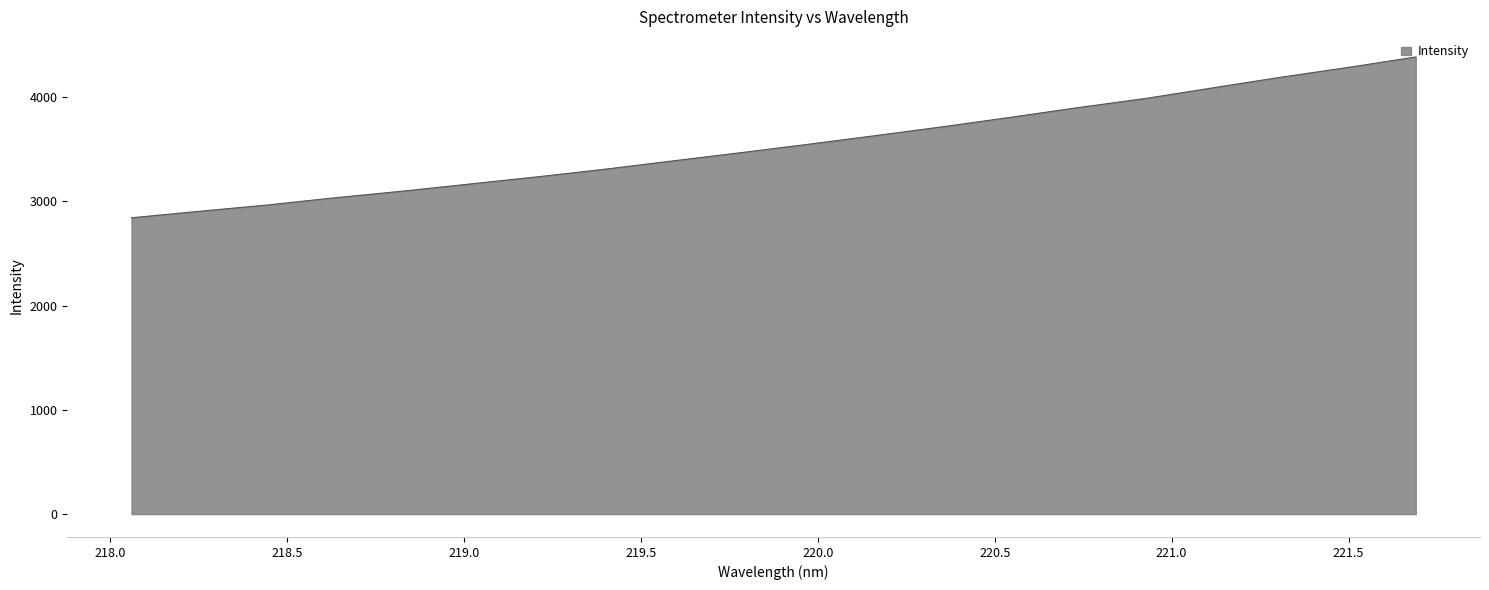

Count the number of categories in the chart.

20